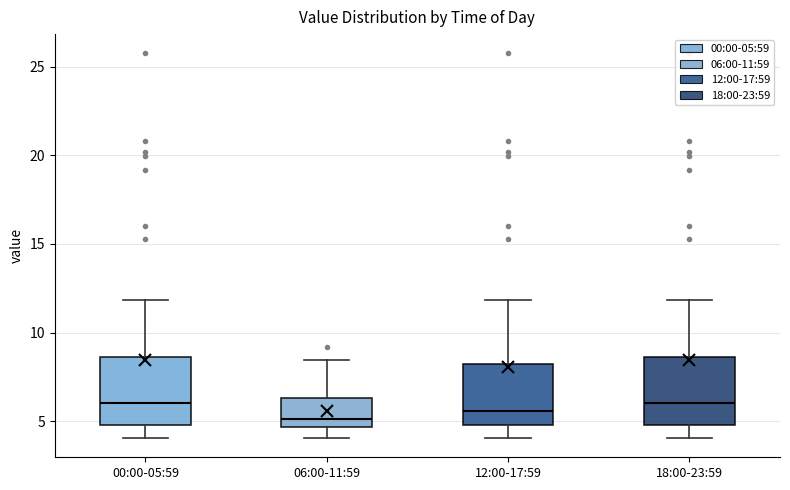

Where is the lower edge of the box for 06:00-11:59 on the y-axis? The values are not printed on the chart, so give them approximately, as read against the axis.

4.5